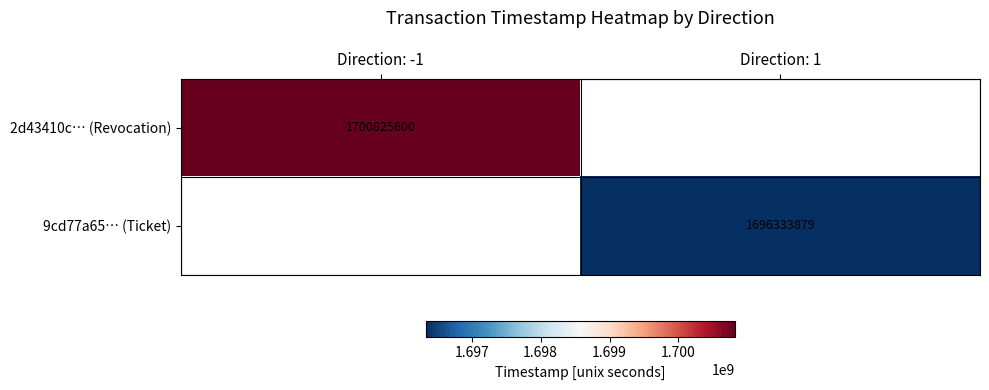

The value of 9cd77a65… (Ticket) at Direction: 1 is 1696333879. True or false?

True